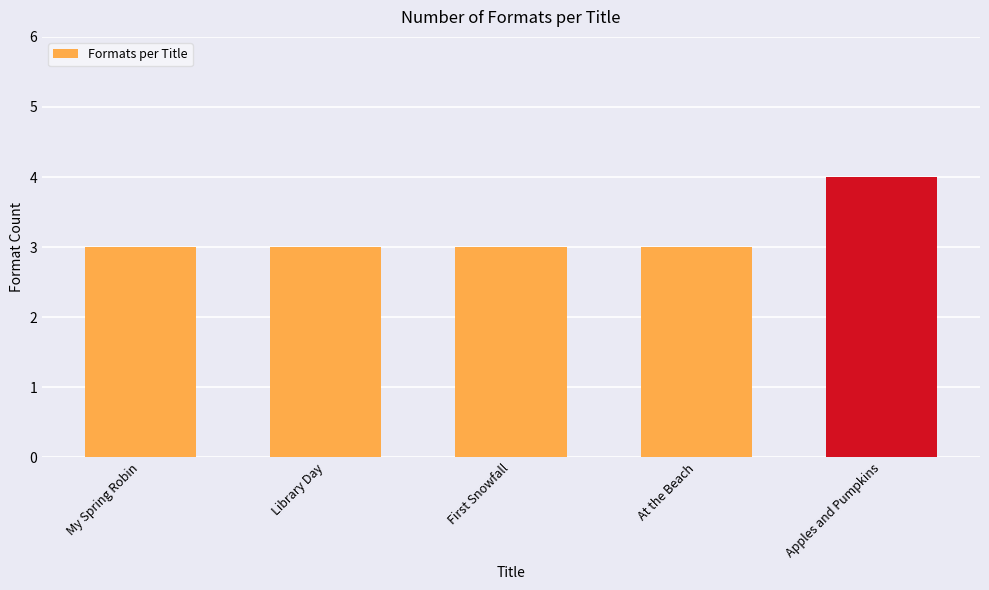

Between Apples and Pumpkins and My Spring Robin, which is larger?

Apples and Pumpkins